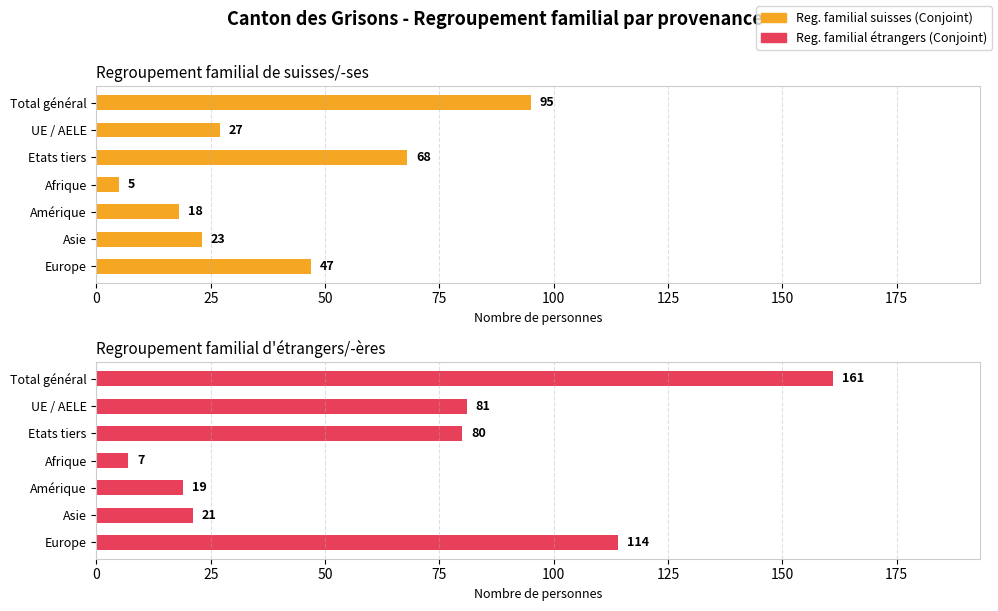

Are the bars grouped side by side (vs. stacked)?

Yes